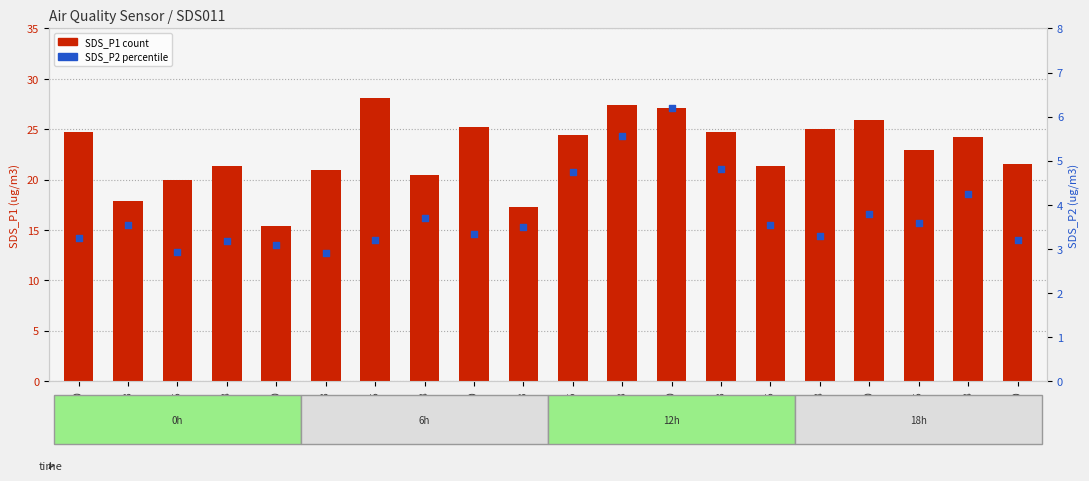

Which series has the largest Y range (max minus min)?

SDS_P1